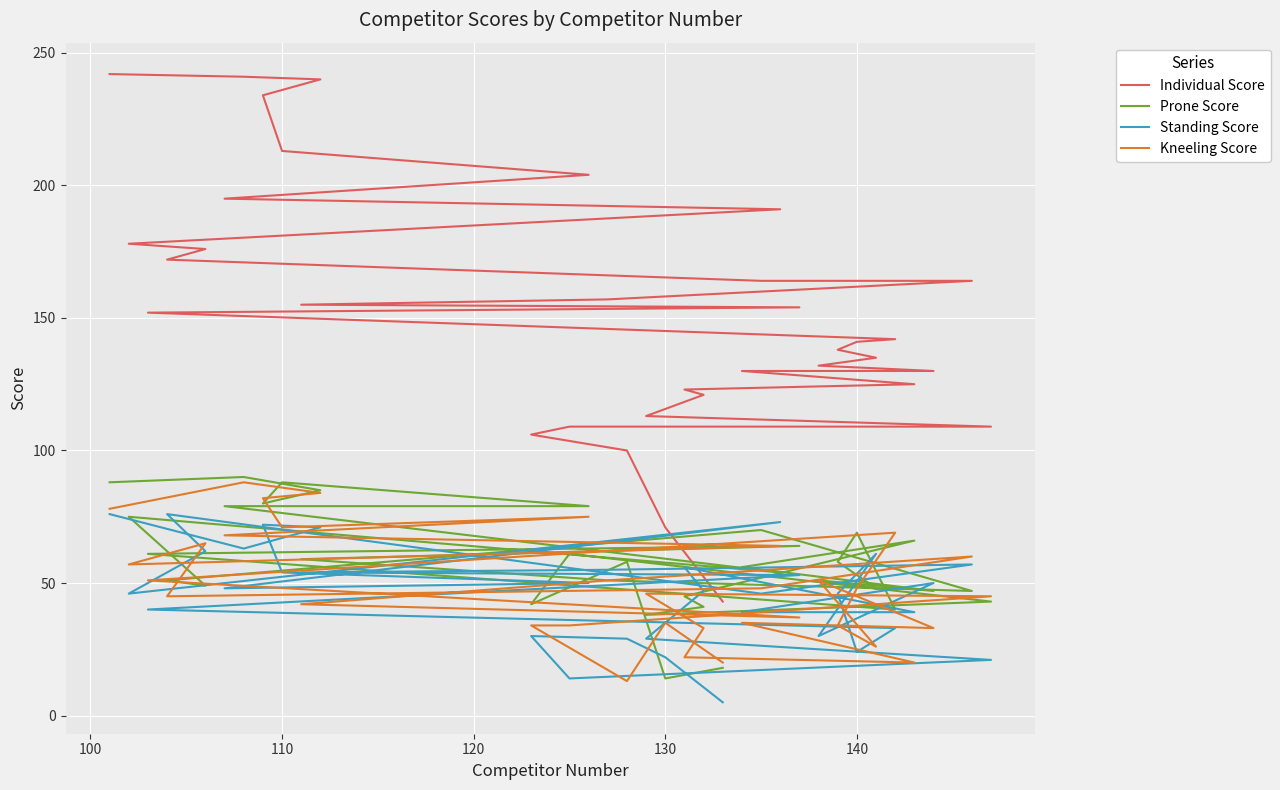

True or false: Individual Score and Prone Score intersect in this chart.

False